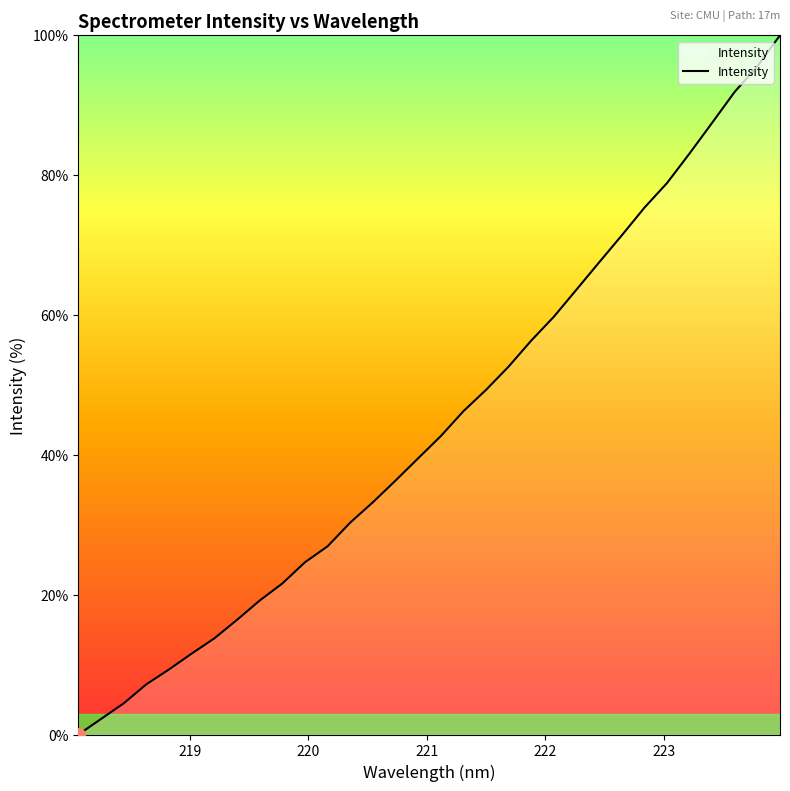

What is the maximum value shown in the chart?

100.0